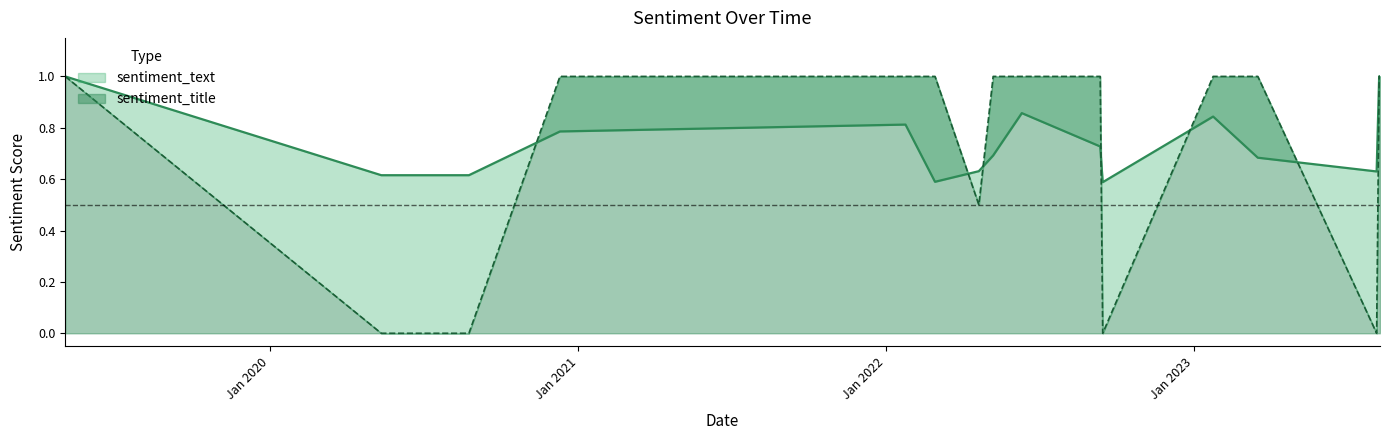

What are all the series names shown in the legend?

sentiment_text, sentiment_title